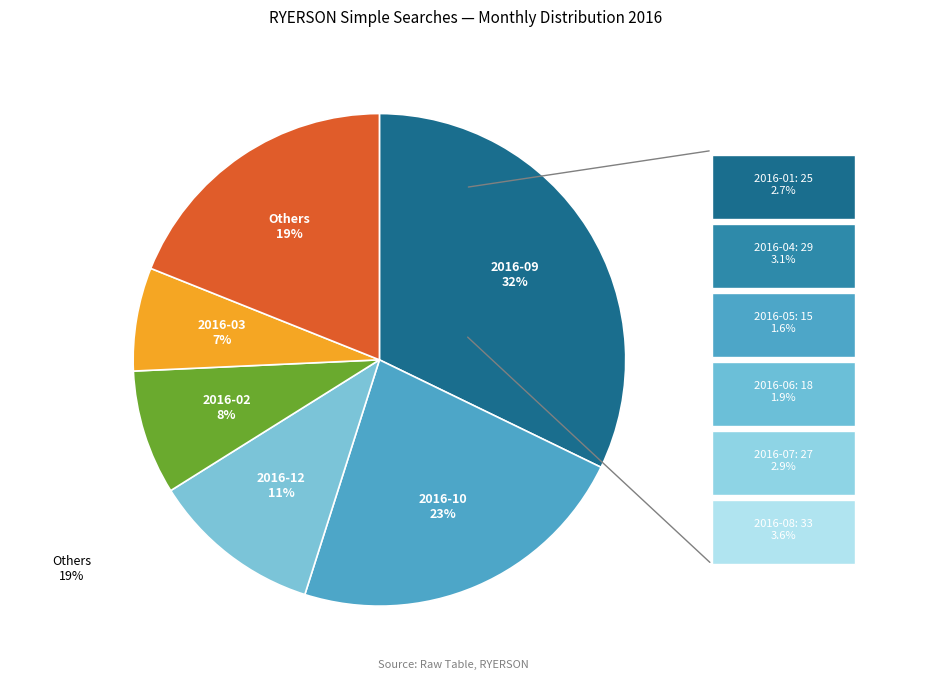

To the nearest percent, what is the difference between the largest and smallest slice percentages?

25%